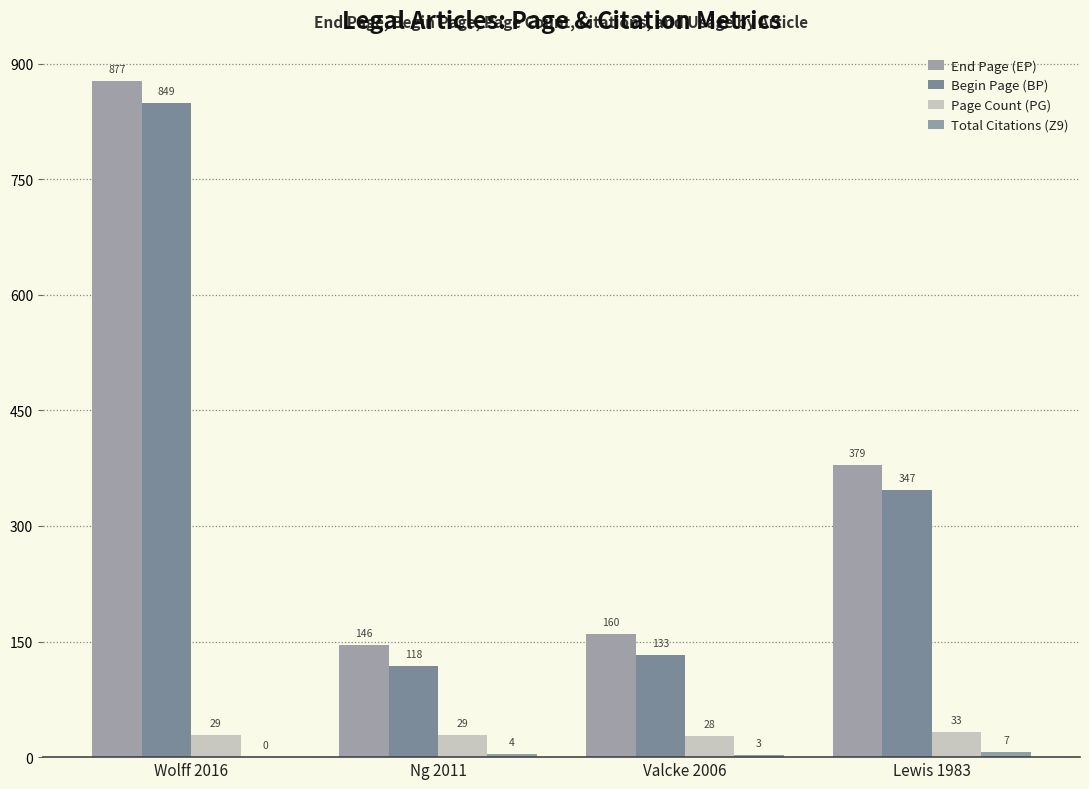

Which series has the largest total across all categories?

End Page (EP)